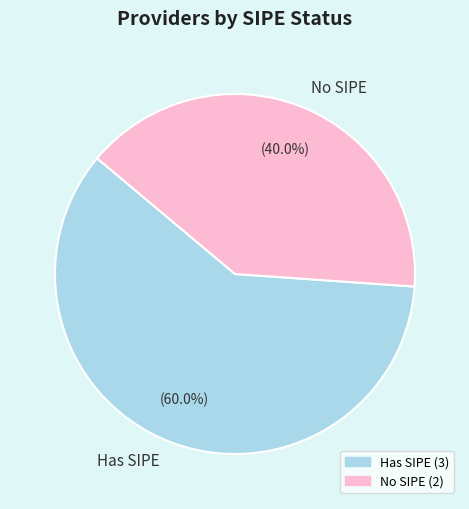

Does any single category account for the majority?

Yes